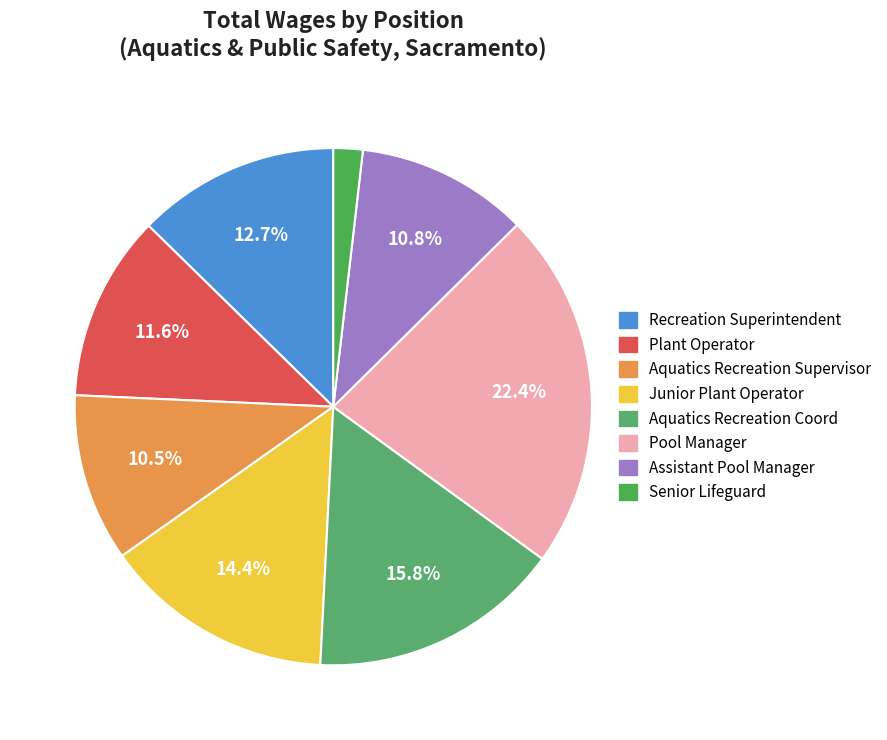

Is it true that Senior Lifeguard is 2% of the pie?

True